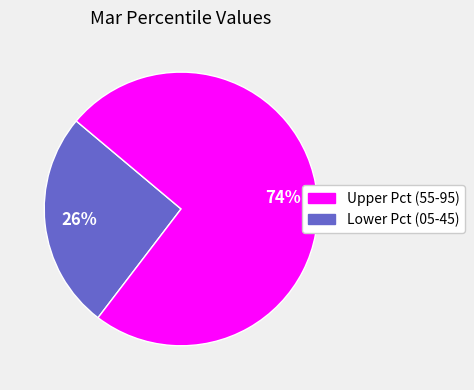

To the nearest percent, what is the average slice percentage?

50%